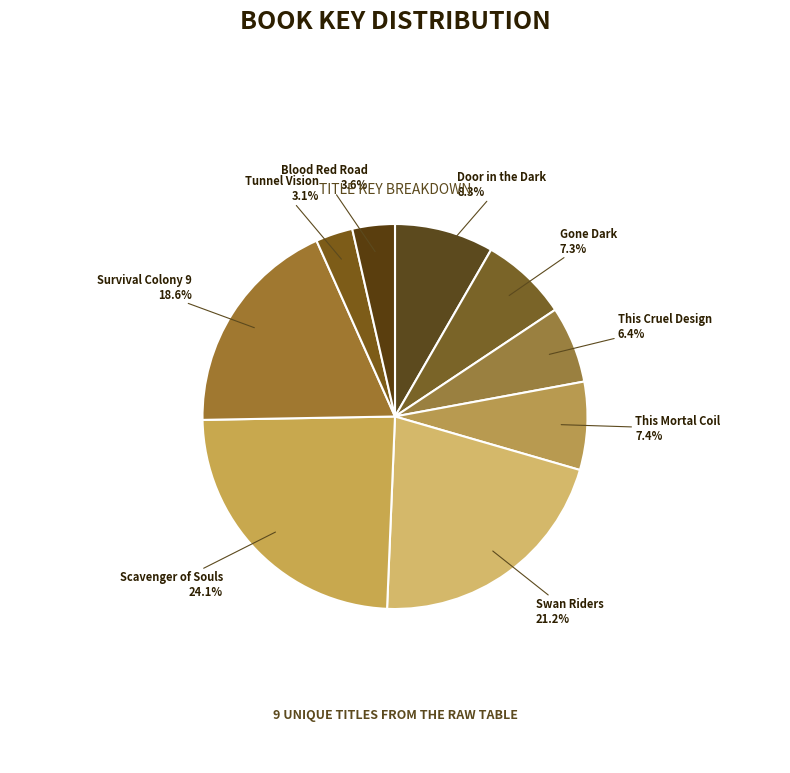

Count the number of slices in the pie.

9